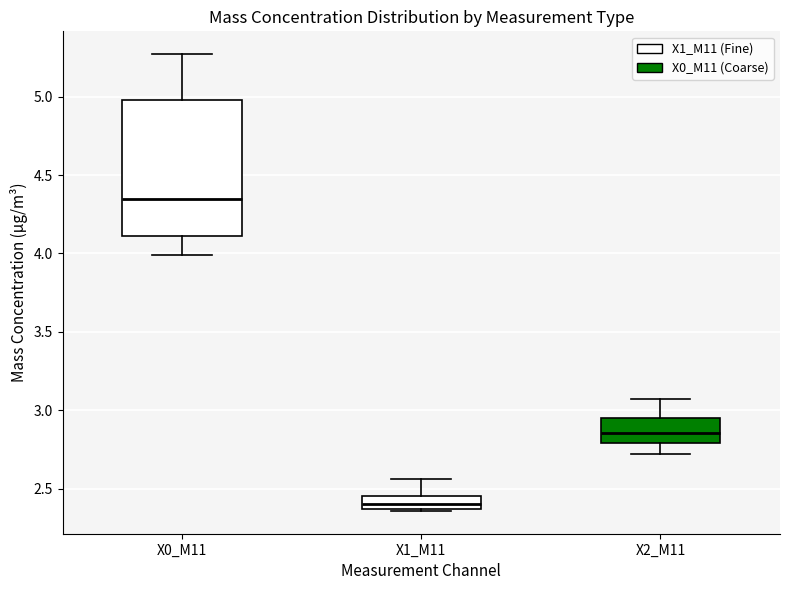

Reading left to right, read every box against the y-axis: the position of its median line, the range the box covers, and the ends of its whiskers. The values are not printed on the chart, so give them approximately, as read against the axis.

X0_M11: median 4.35, box 4.10 to 5.00, whiskers 4.00 to 5.25
X1_M11: median 2.40, box 2.35 to 2.45, whiskers 2.35 to 2.55
X2_M11: median 2.85, box 2.80 to 2.95, whiskers 2.70 to 3.05